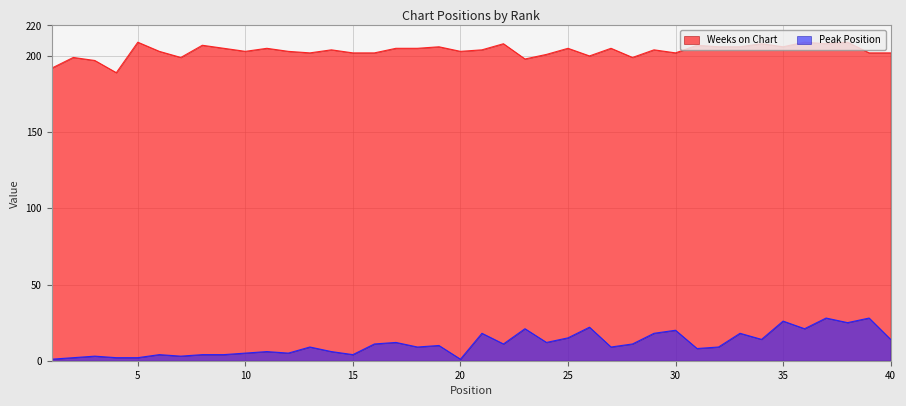

At which category does the chart reach its minimum across all series?

1